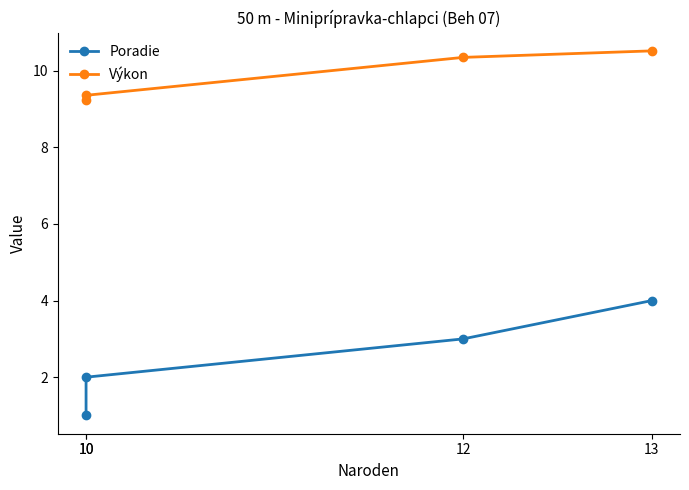

How many Poradie values are between 2 and 4?

3